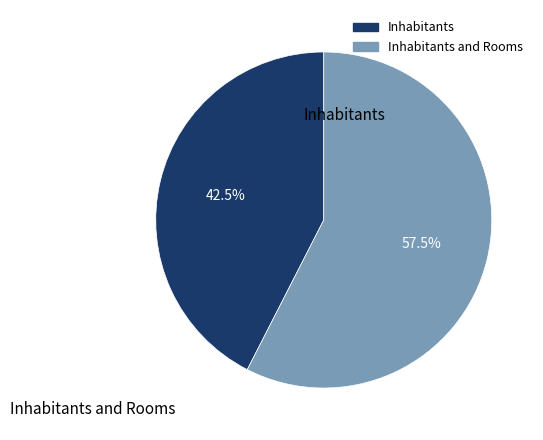

Is there any slice that represents more than half of the pie?

Yes